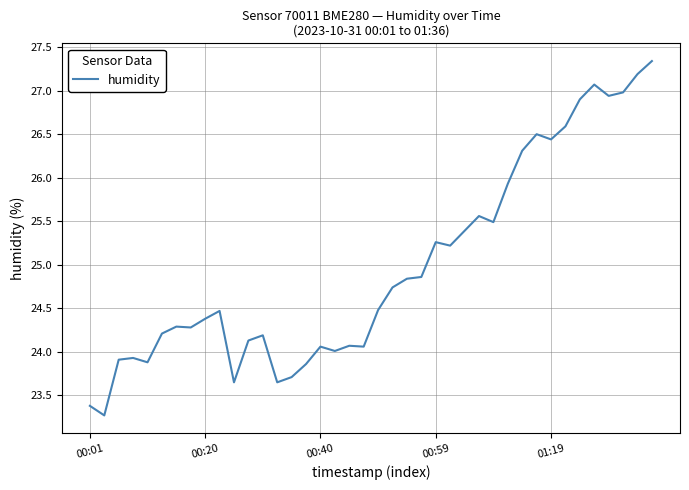

What is the greatest value displayed?

27.3